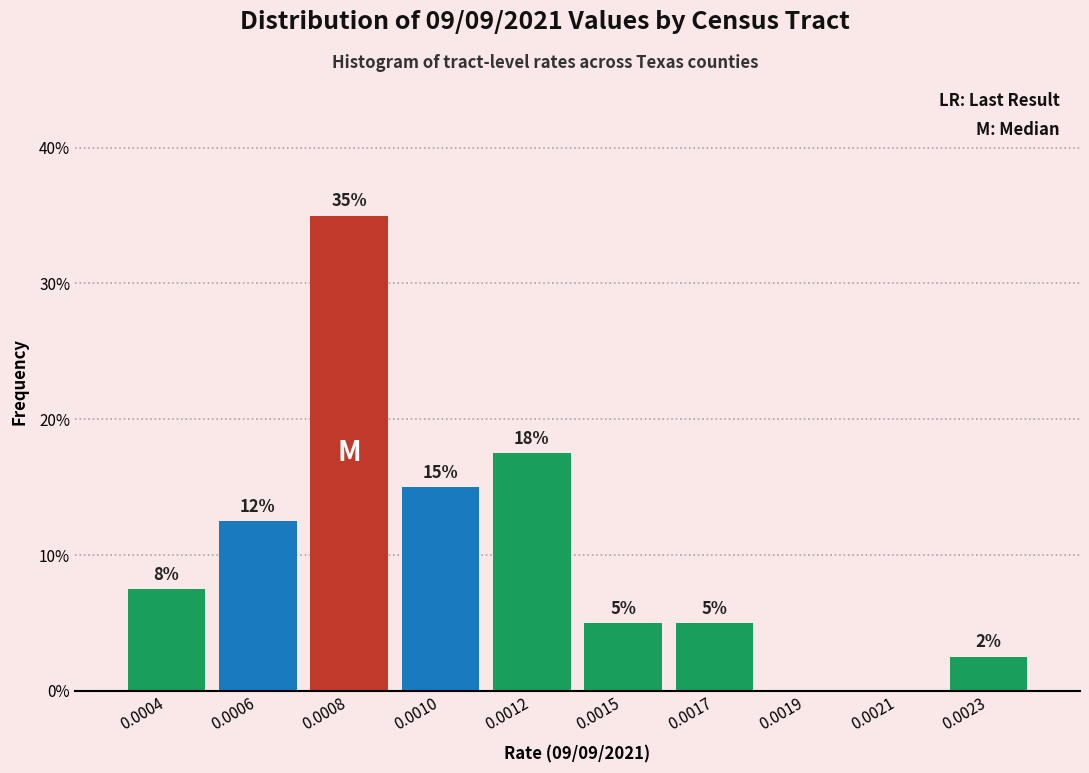

True or false: the data shows 8.4 at 0.0015.

False